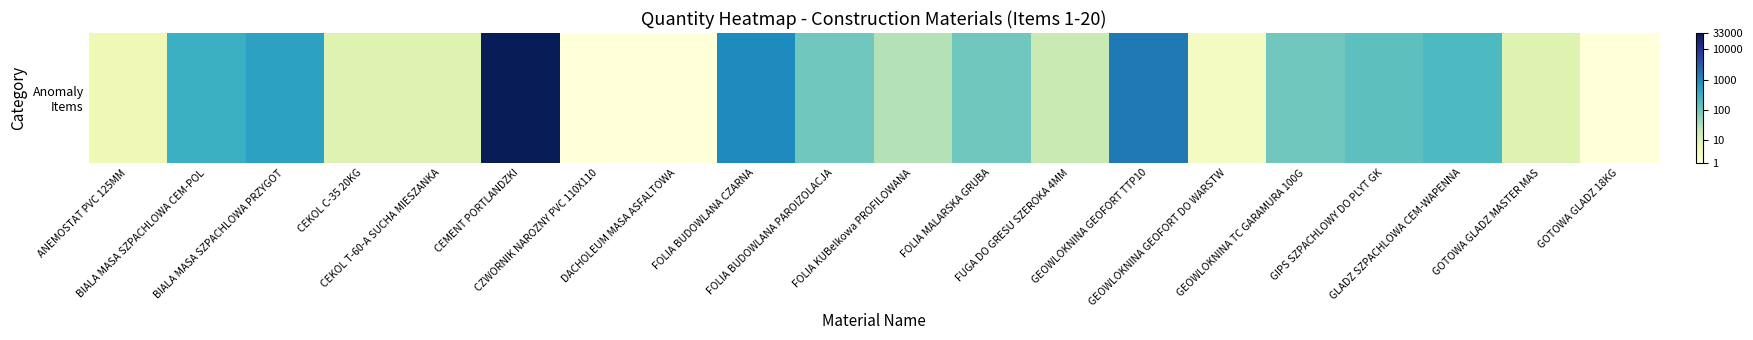

Reading left to right, transcribe all the data shown in this chart.

ANEMOSTAT PVC 125MM=1.8	BIALA MASA SZPACHLOWA CEM-POL=5.7	BIALA MASA SZPACHLOWA PRZYGOT=6.2	CEKOL C-35 20KG=2.4	CEKOL T-60-A SUCHA MIESZANKA=2.4	CEMENT PORTLANDZKI=10.4	CZWORNIK NAROZNY PVC 110X110=0.7	DACHOLEUM MASA ASFALTOWA=0.7	FOLIA BUDOWLANA CZARNA=6.9	FOLIA BUDOWLANA PAROIZOLACJA=4.6	FOLIA KUBelkowa PROFILOWANA=3.4	FOLIA MALARSKA GRUBA=4.6	FUGA DO GRESU SZEROKA 4MM=3.0	GEOWLOKNINA GEOFORT TTP10=7.3	GEOWLOKNINA GEOFORT DO WARSTW=1.4	GEOWLOKNINA TC GARAMURA 100G=4.6	GIPS SZPACHLOWY DO PLYT GK=5.0	GLADZ SZPACHLOWA CEM-WAPENNA=5.3	GOTOWA GLADZ MASTER MAS=2.4	GOTOWA GLADZ 18KG=0.7